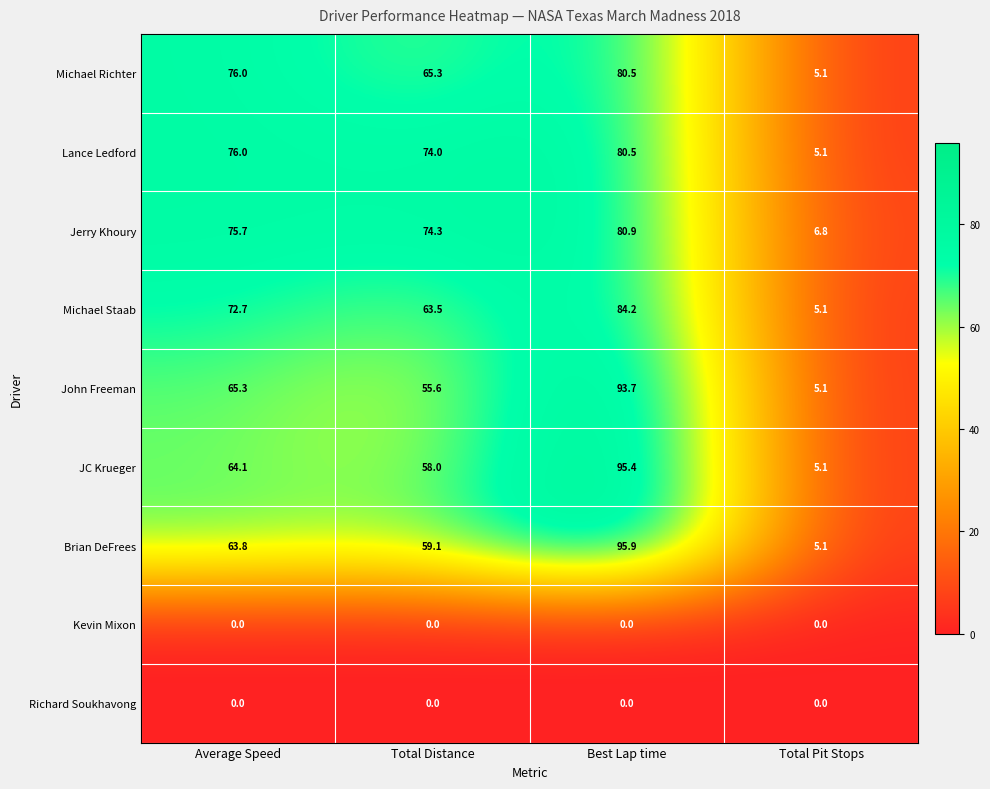

What is the maximum value for Michael Staab?

84.2